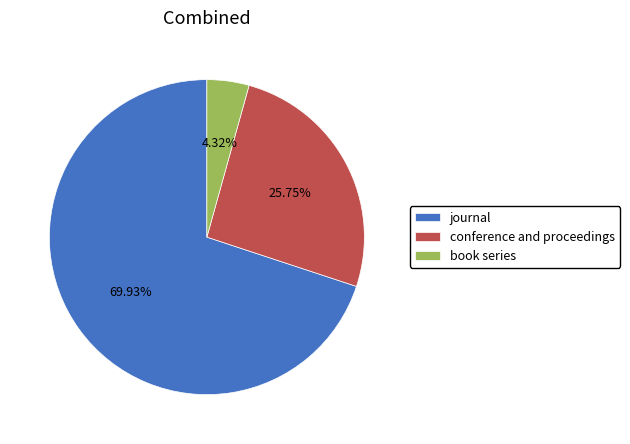

Which slice represents more than half of the pie?

journal